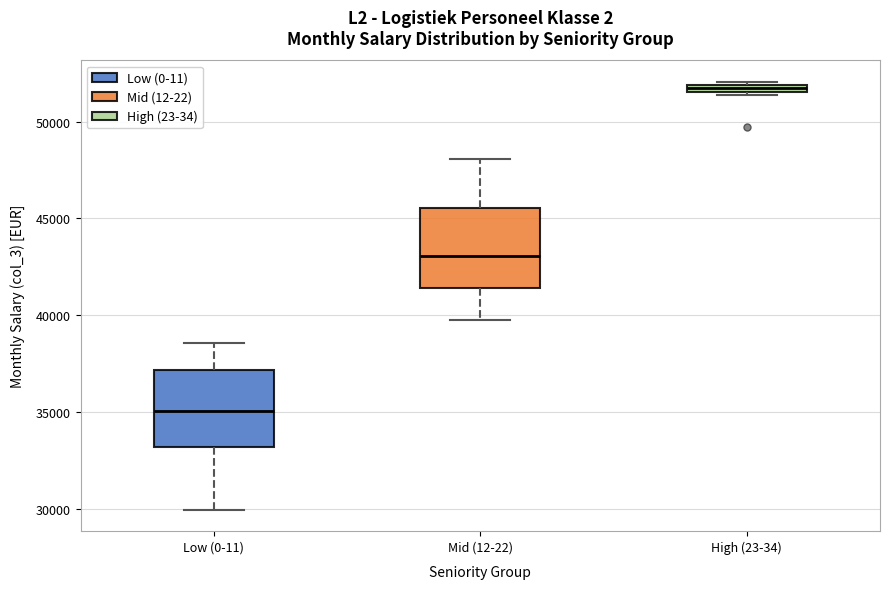

Which box's median line is the highest?

High (23-34)